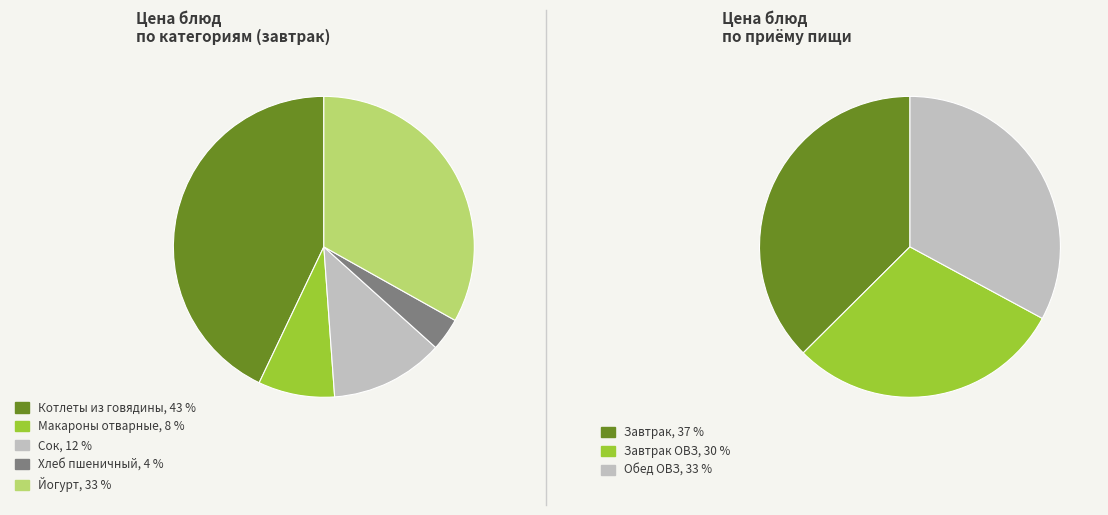

Is it true that Кофейный напиток с молоком is 1% of the pie?

False